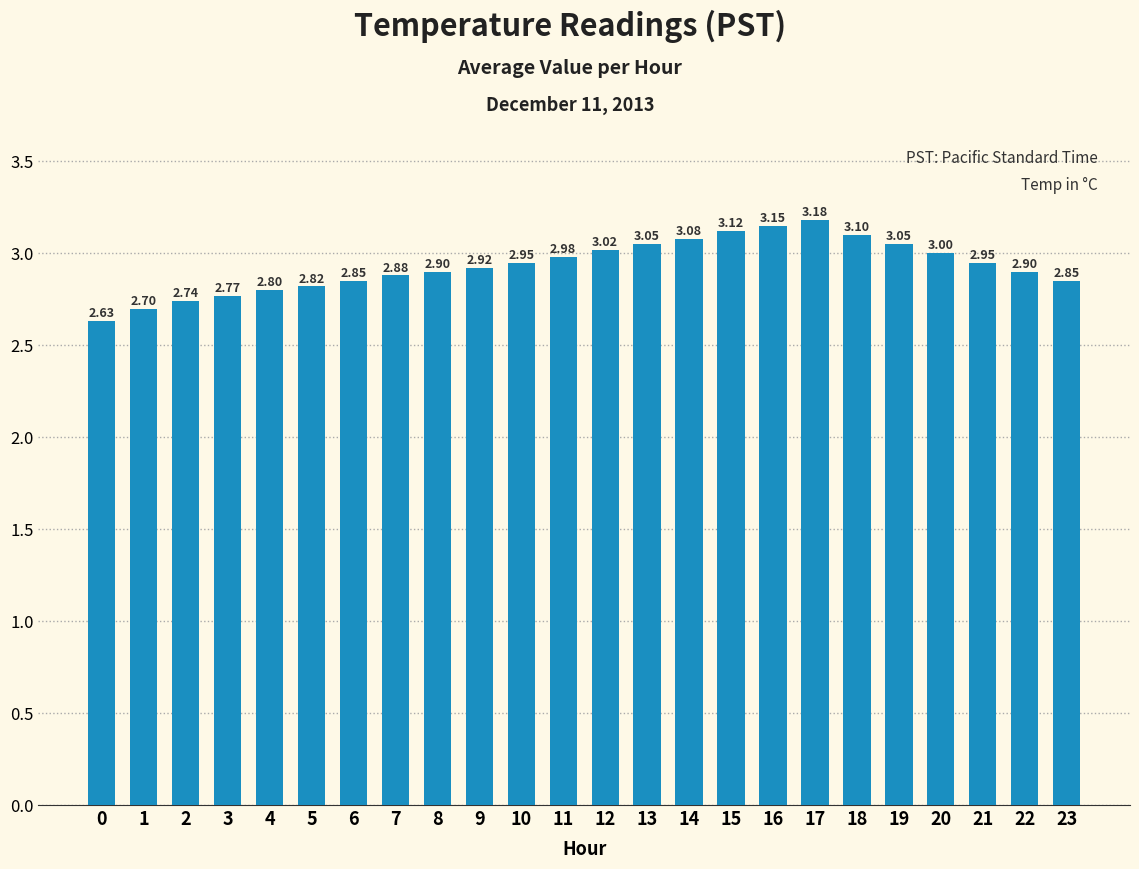

What is the change in value from 0 to 1?

+0.1